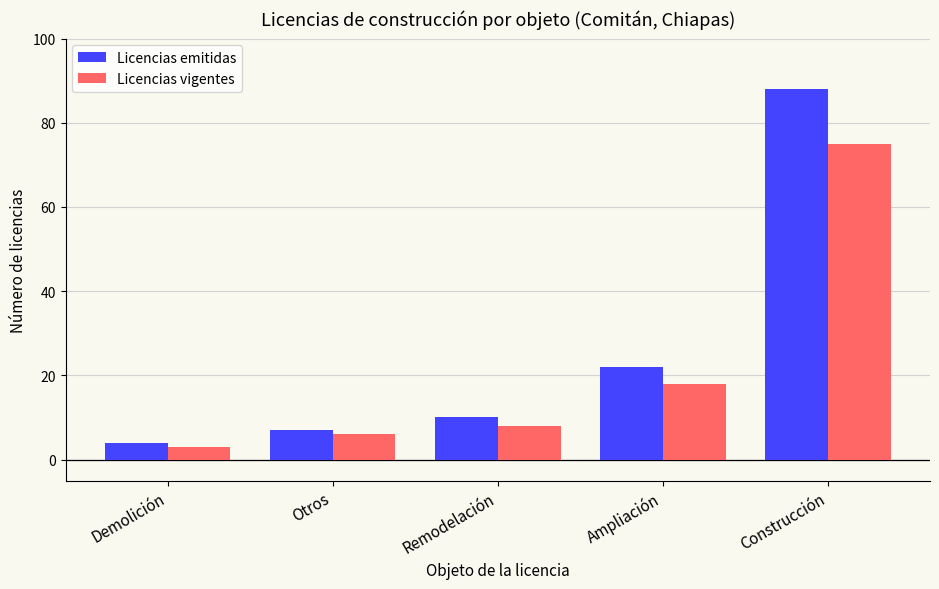

Which series has the largest total across all categories?

Licencias emitidas